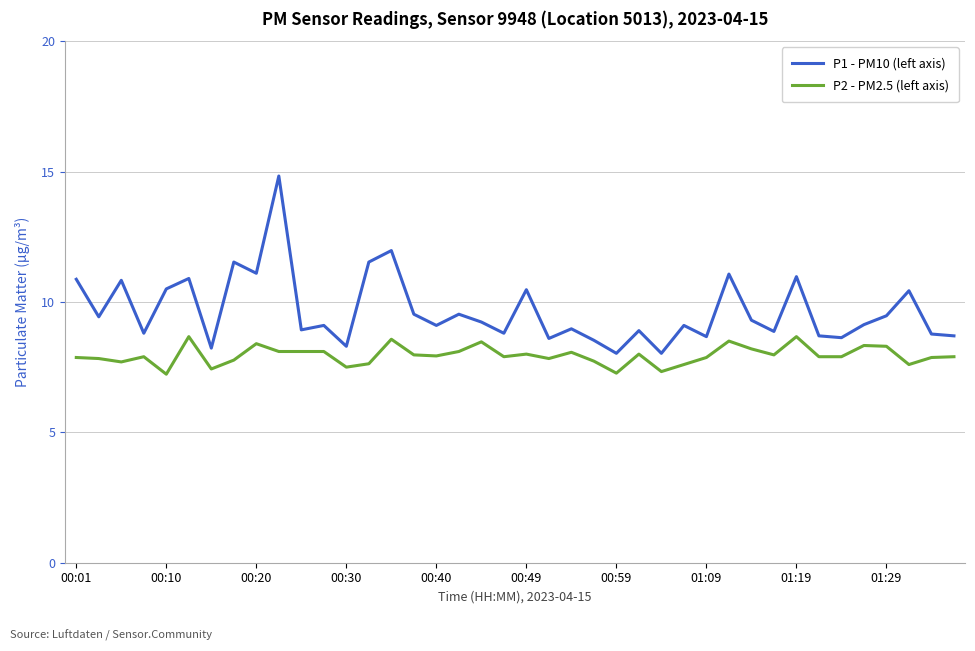

Rank the series by their average value, from lowest to highest.

P2 - PM2.5 (left axis), P1 - PM10 (left axis)